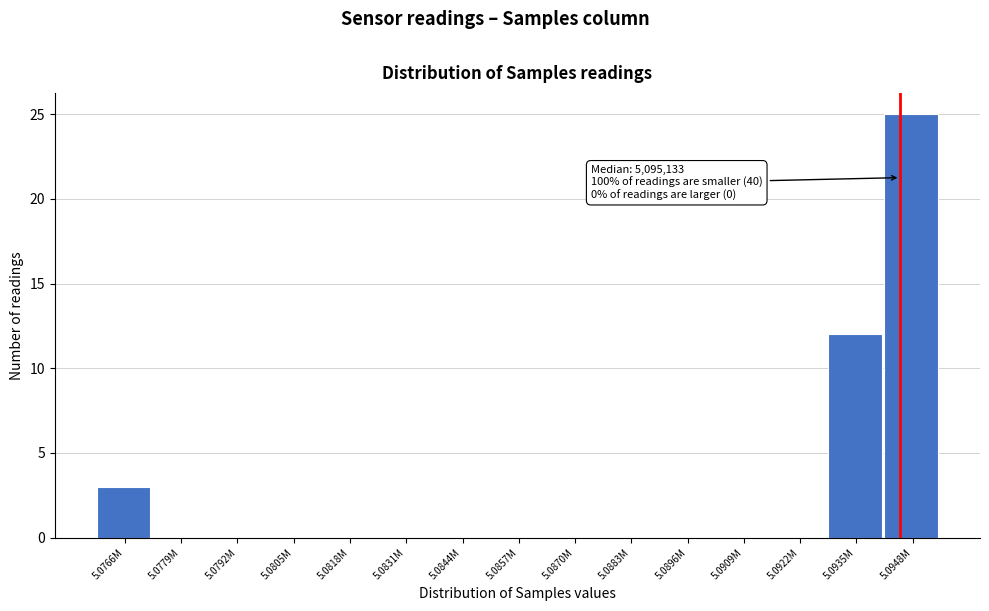

Reading left to right, what are all the values shown in this chart?

5.0766M=3	5.0779M=0	5.0792M=0	5.0805M=0	5.0818M=0	5.0831M=0	5.0844M=0	5.0857M=0	5.0870M=0	5.0883M=0	5.0896M=0	5.0909M=0	5.0922M=0	5.0935M=12	5.0948M=25